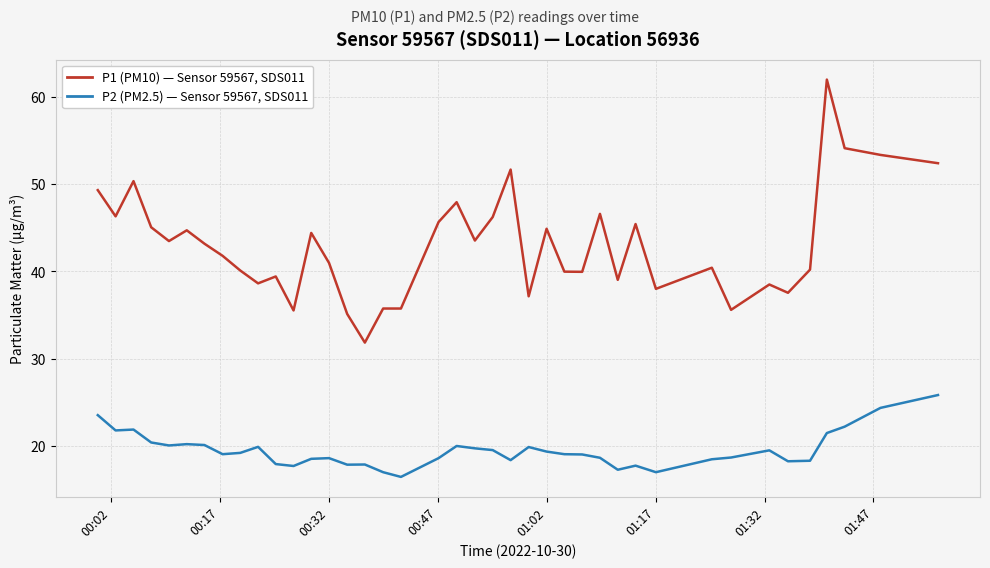

What is the maximum value shown in the chart?

62.0